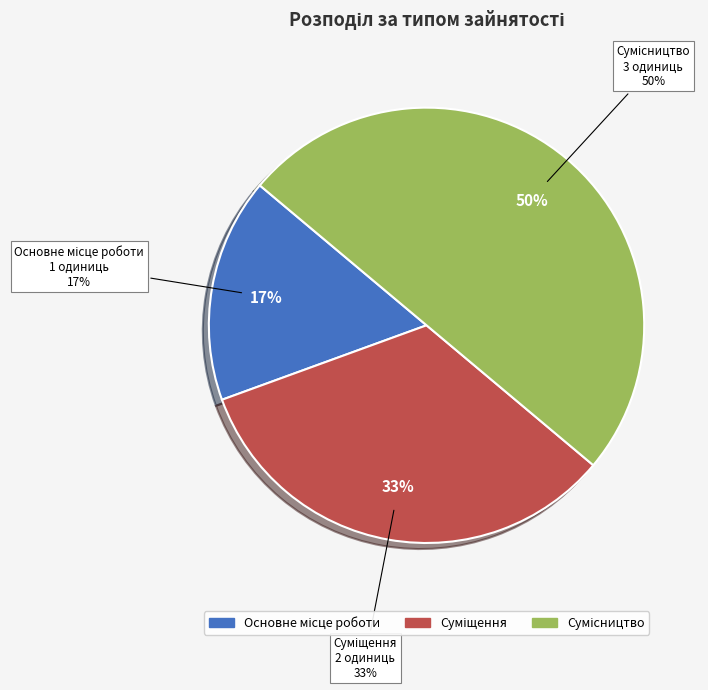

Does Суміщення account for over 50% of the chart?

No